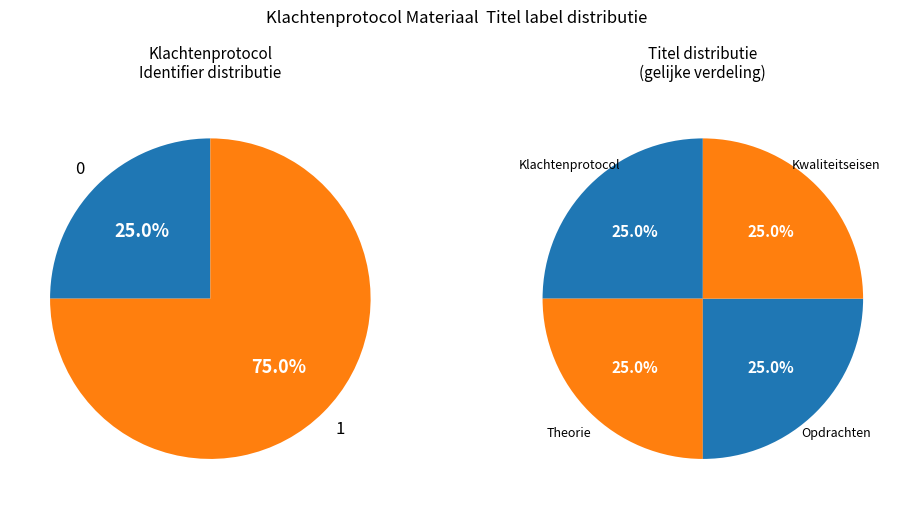

How many segments does this pie chart have?

4